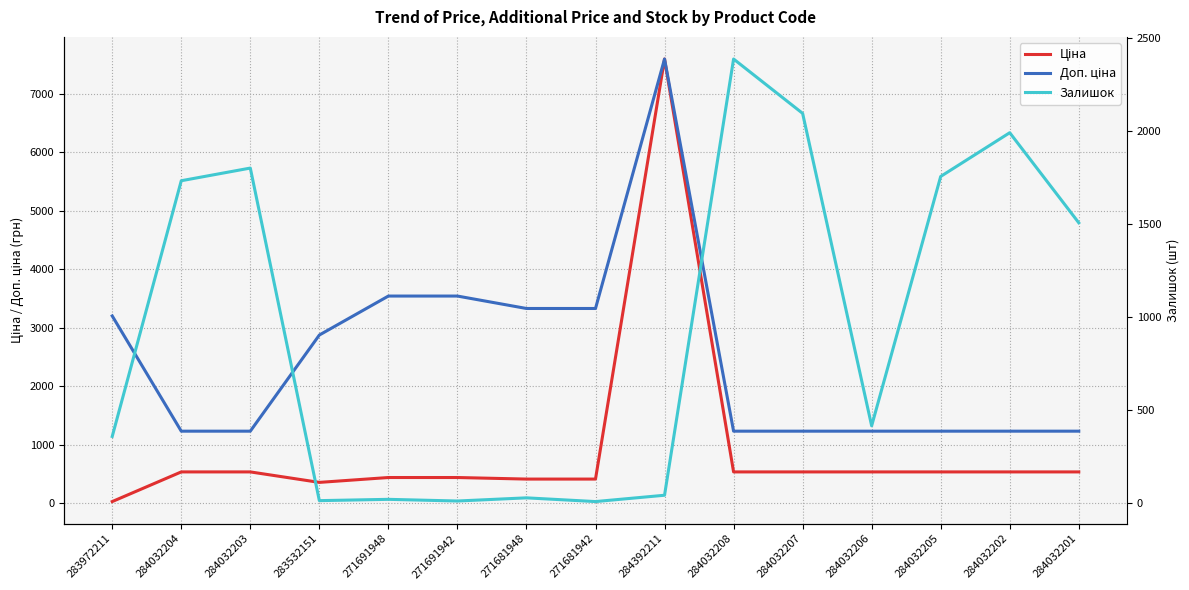

At which category is the sum across all series the highest?

284392211